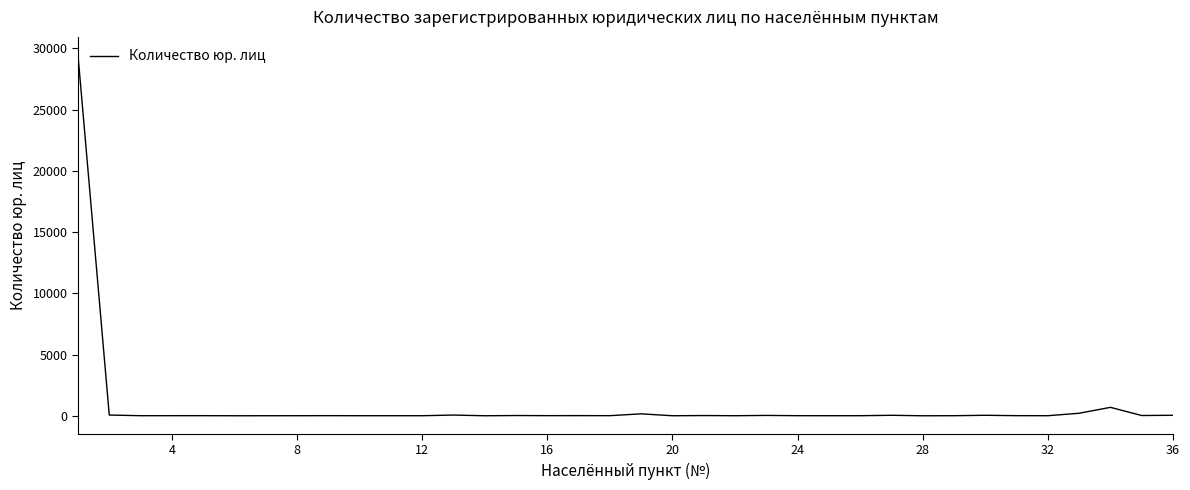

What is the greatest value displayed?

29457